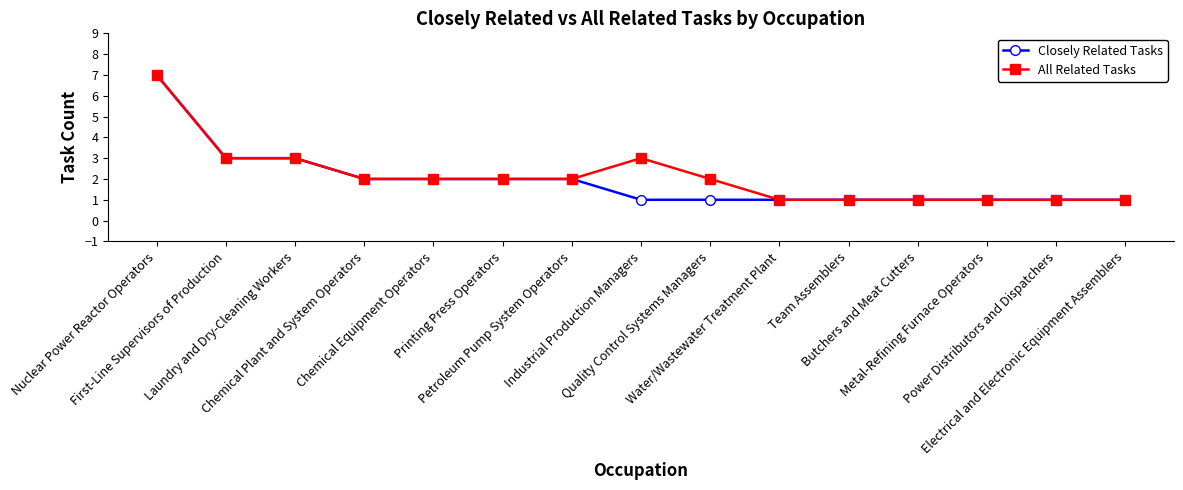

What is the total value across all series at Metal-Refining Furnace Operators?

2